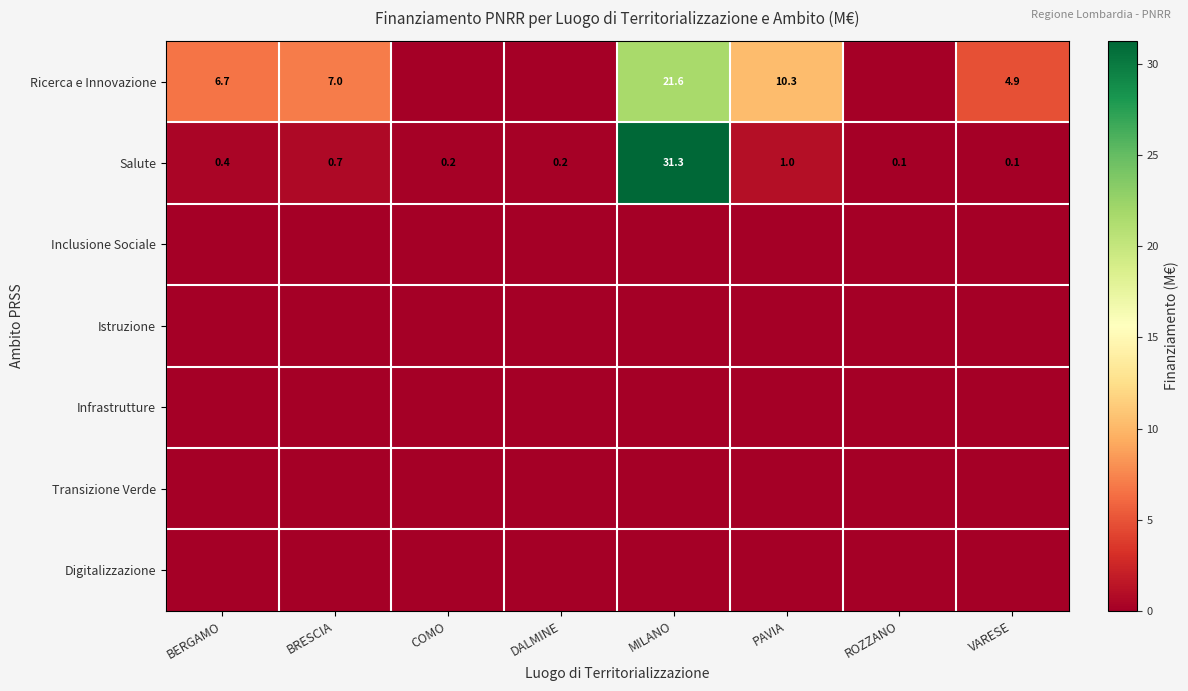

How many categories are shown in the chart?

8